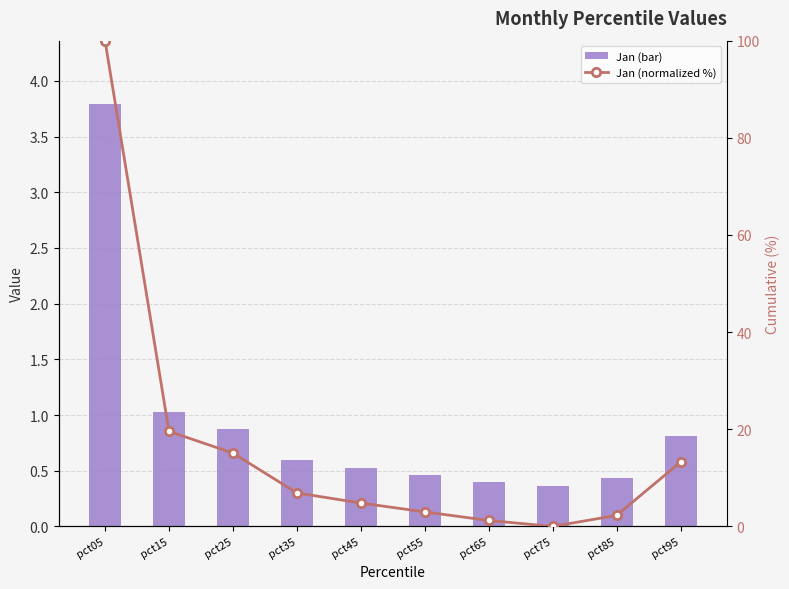

Which has a higher value, pct55 or pct75?

pct55